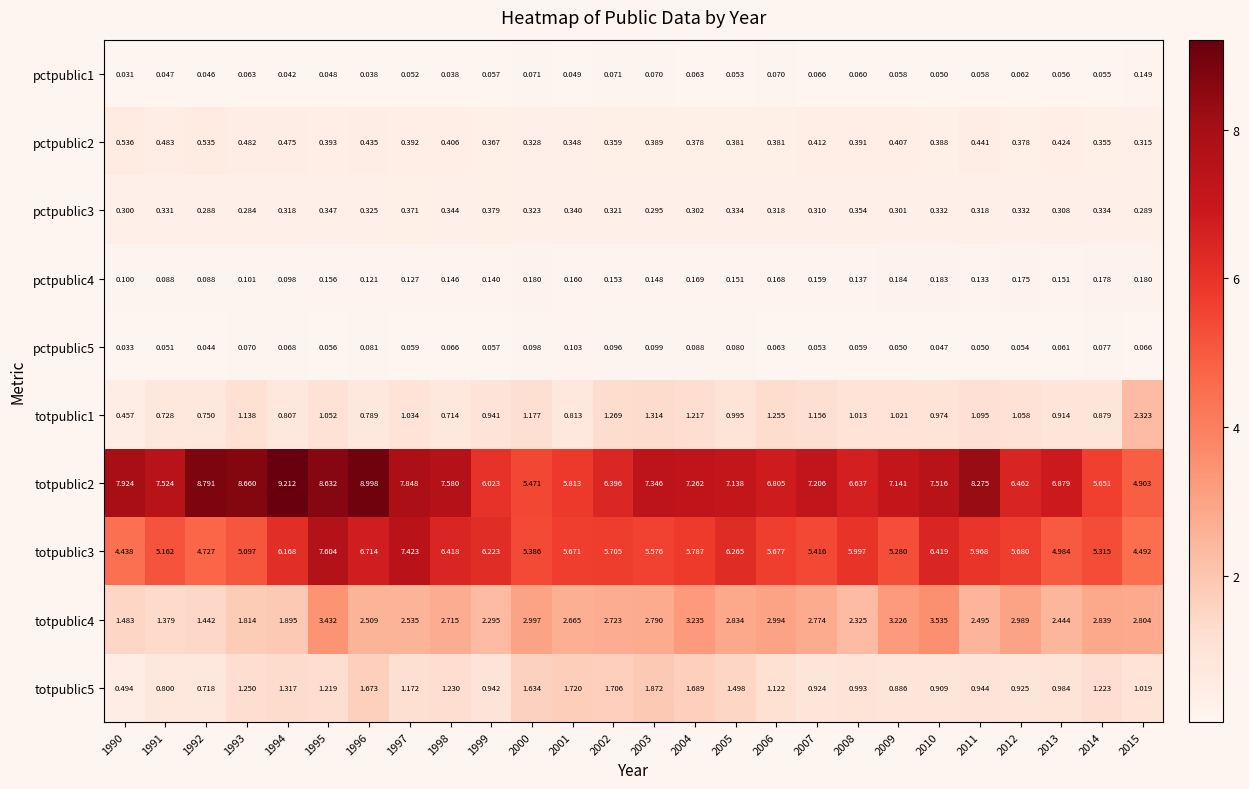

Which label corresponds to the largest value in the chart?

1994